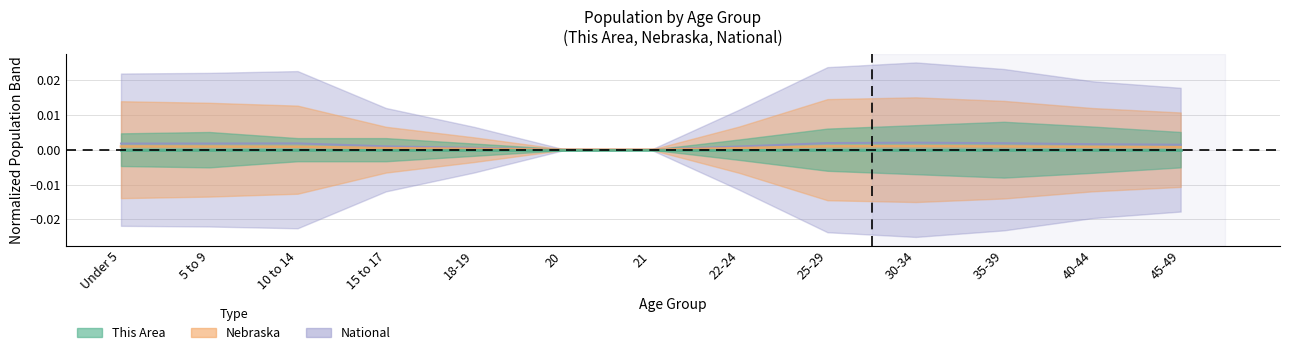

The Nebraska series shows 0.0 at 15 to 17. True or false?

False